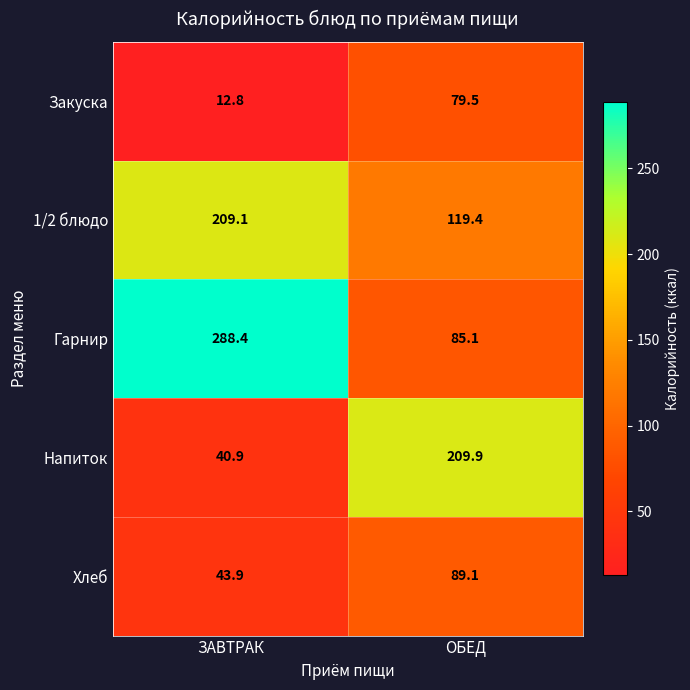

The Закуска series shows 8.7 at ЗАВТРАК. True or false?

False